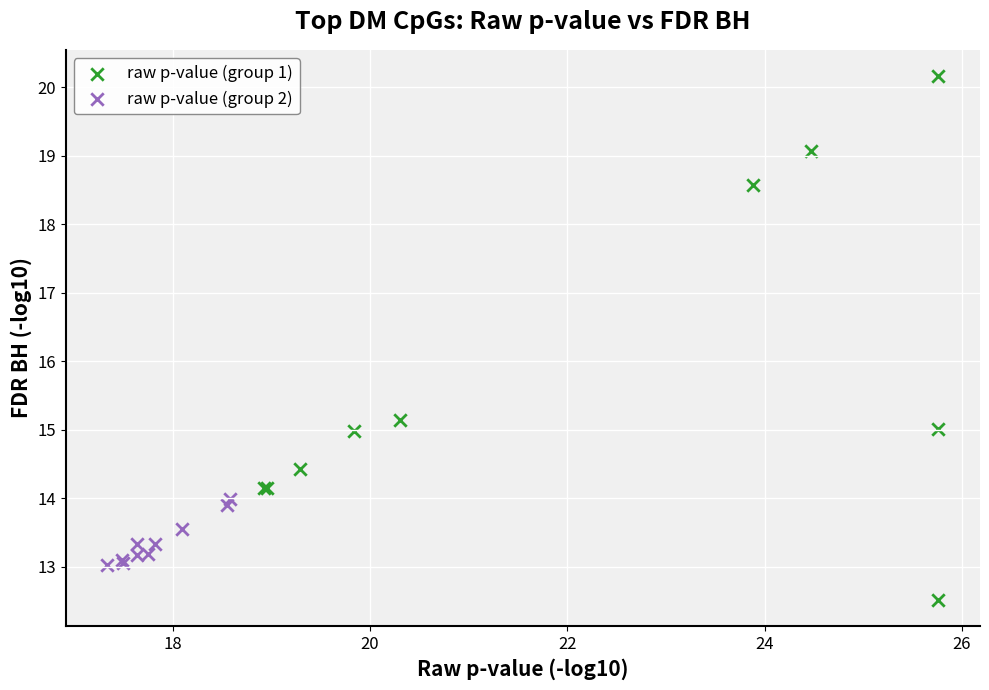

Which series reaches the maximum Y coordinate?

raw p-value (group 1)